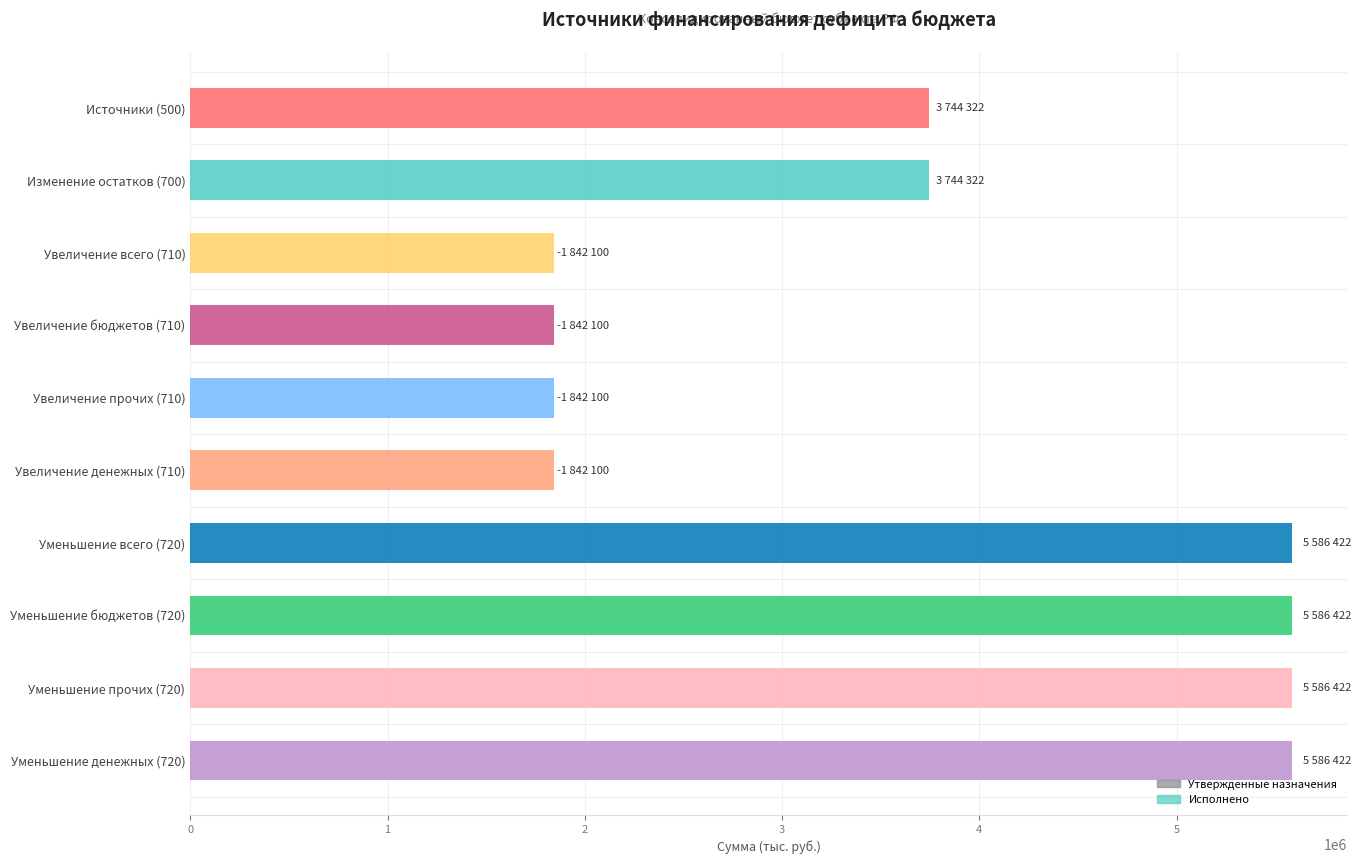

What is the value of the 7th bar from the top?

5586421.9